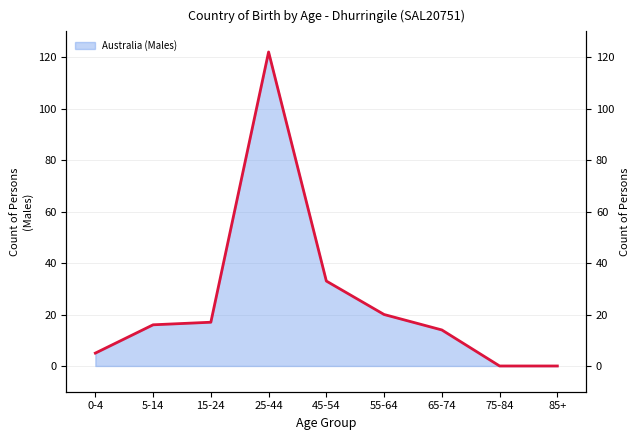

What is the value of the 2nd point from the left?

16